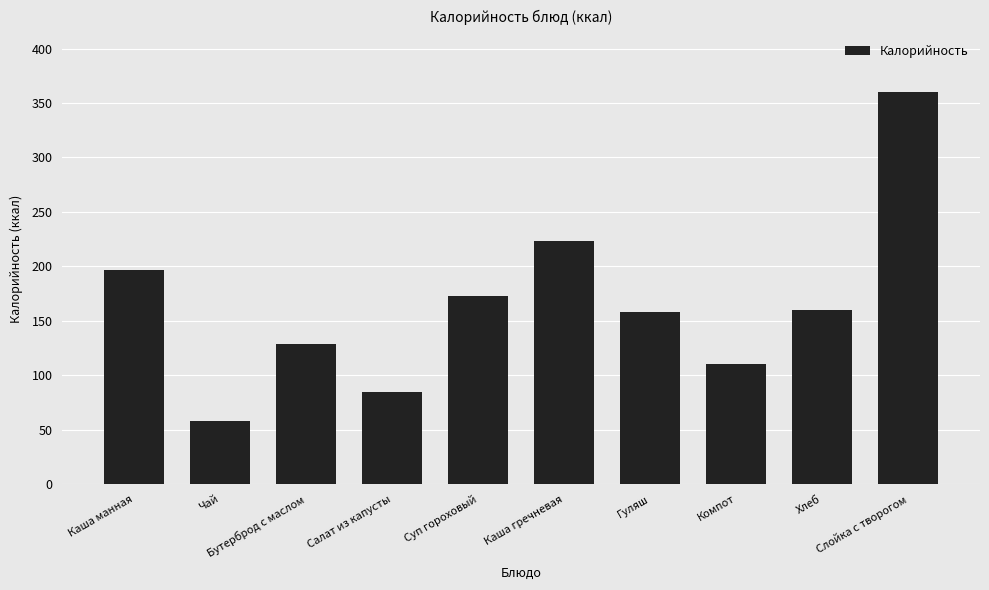

Is it true that the value at Салат из капусты is 124?

False